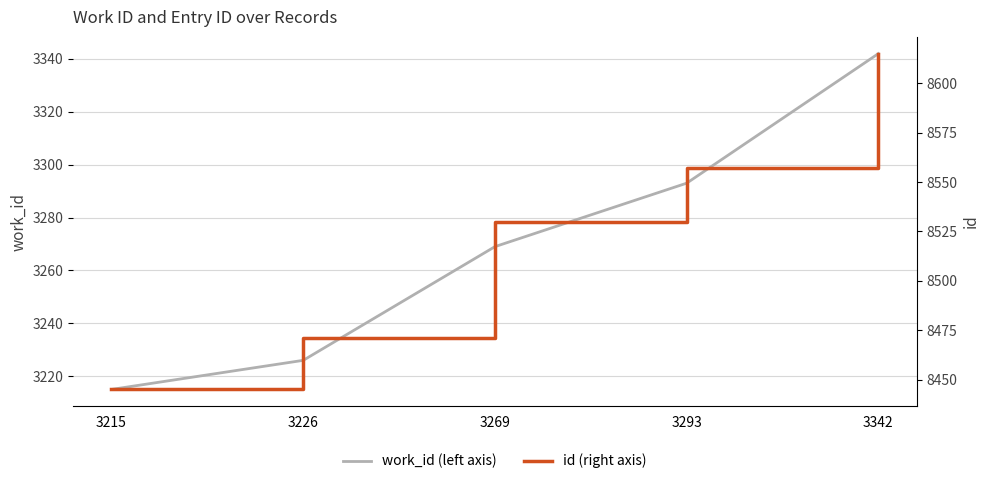

At which category does the chart reach its peak across all series?

3342